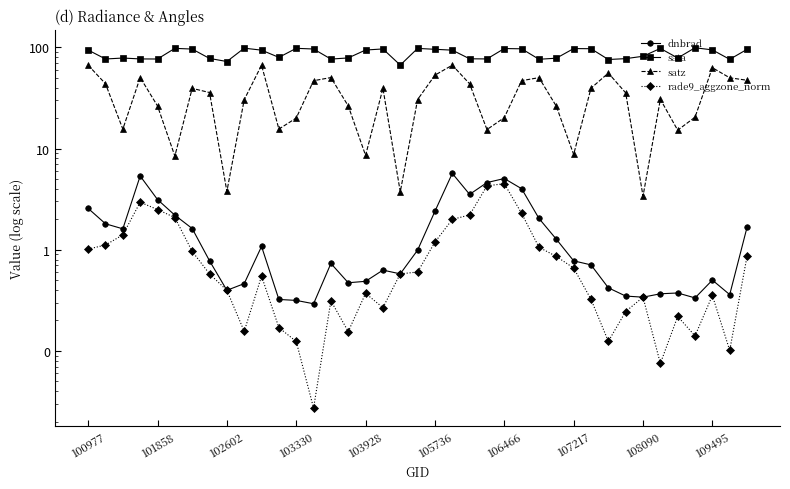

Rank the series by their maximum value, from highest to lowest.

sata, satz, dnbrad, rade9_aggzone_norm